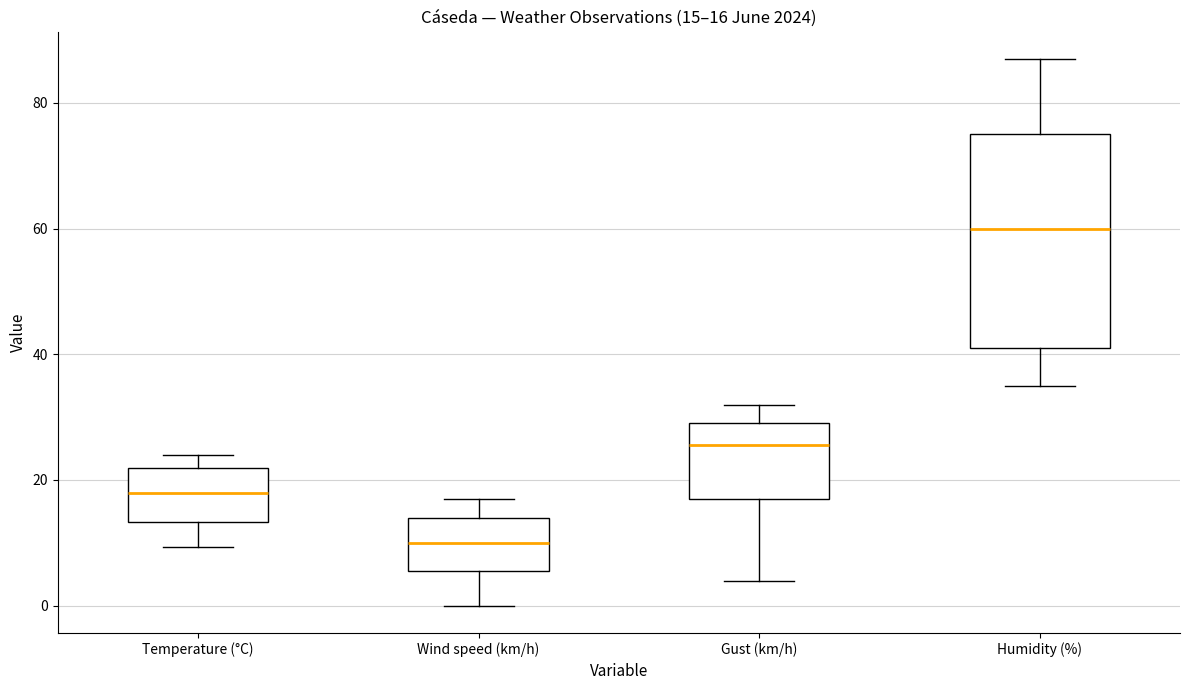

Which box has the highest median line?

Humidity (%)